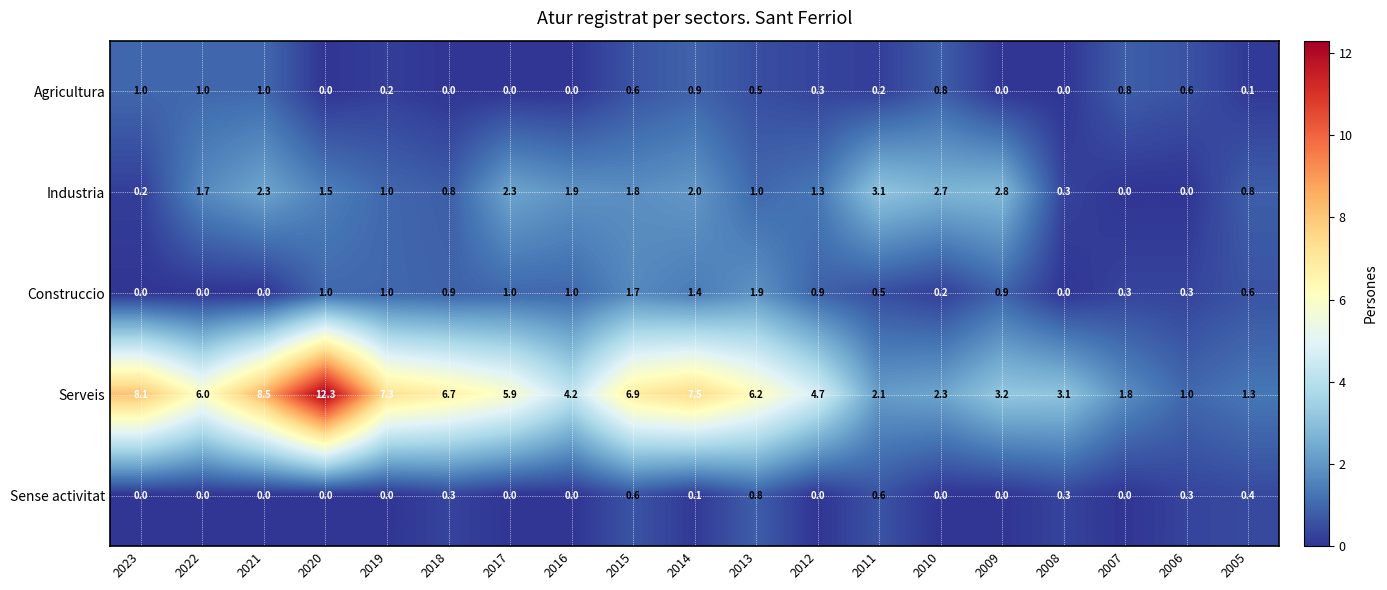

What is the average value of the Agricultura series?

0.4